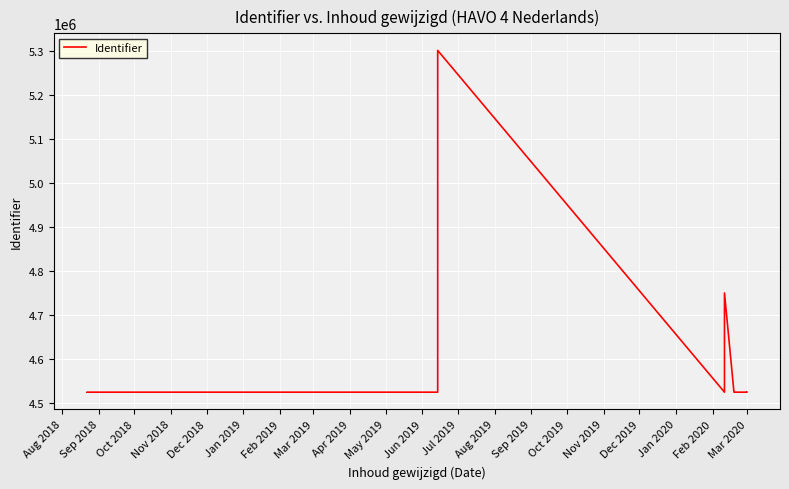

Which has a higher value, Mar 2020 or Feb 2019?

Mar 2020